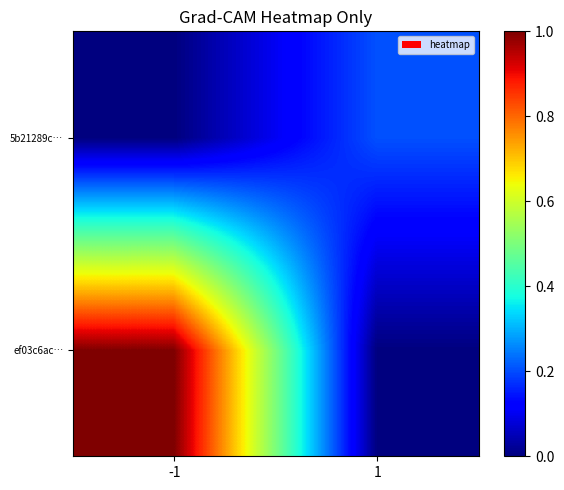

Which has a higher value, 1 or -1?

-1